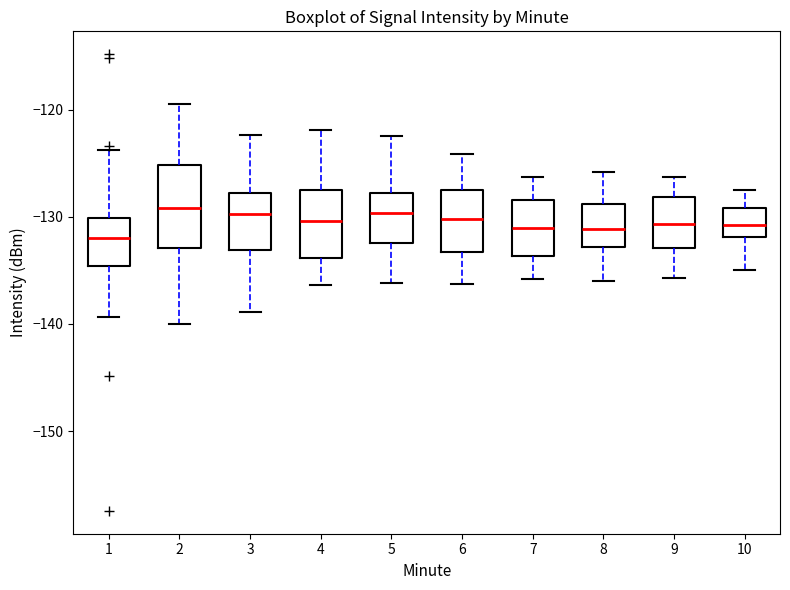

Where does the lower whisker of the box at x = 8 end on the y-axis? The values are not printed on the chart, so give them approximately, as read against the axis.

-136